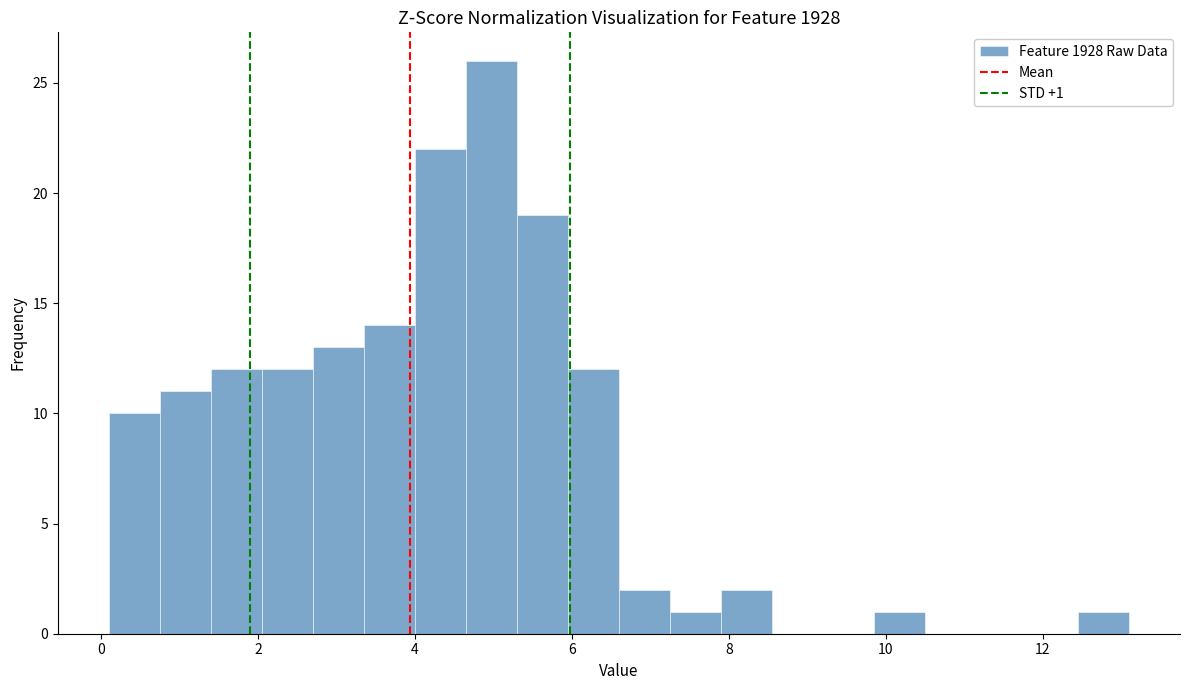

Read against the x-axis, roughly where is the centre of the tallest bar?

5.0